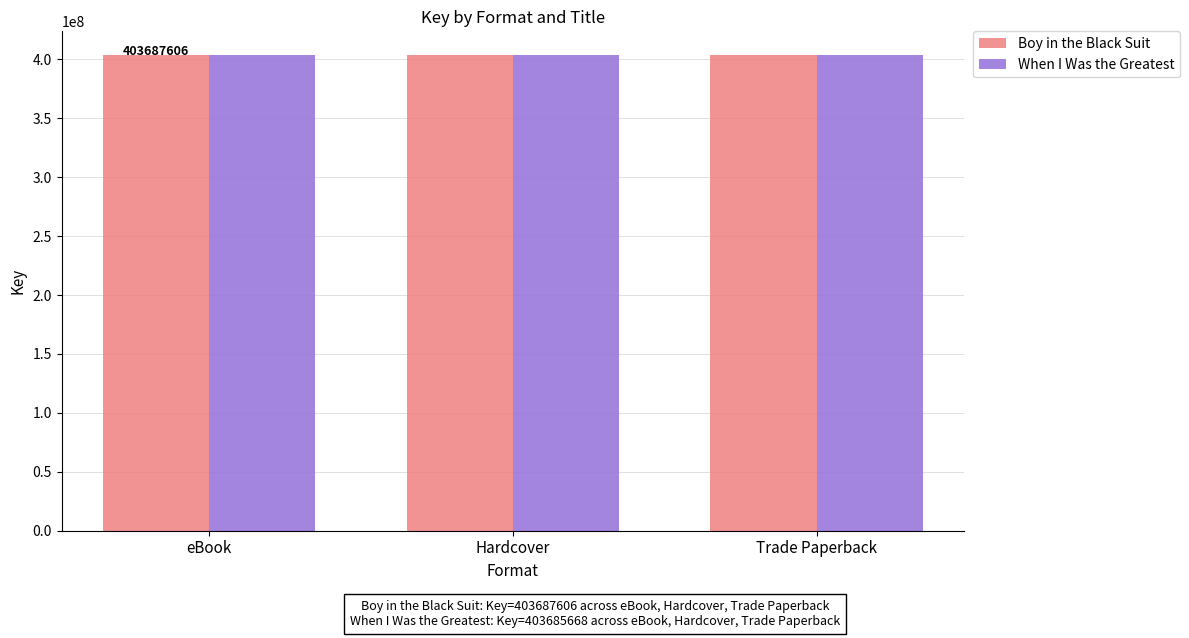

Does the chart contain any negative values?

No